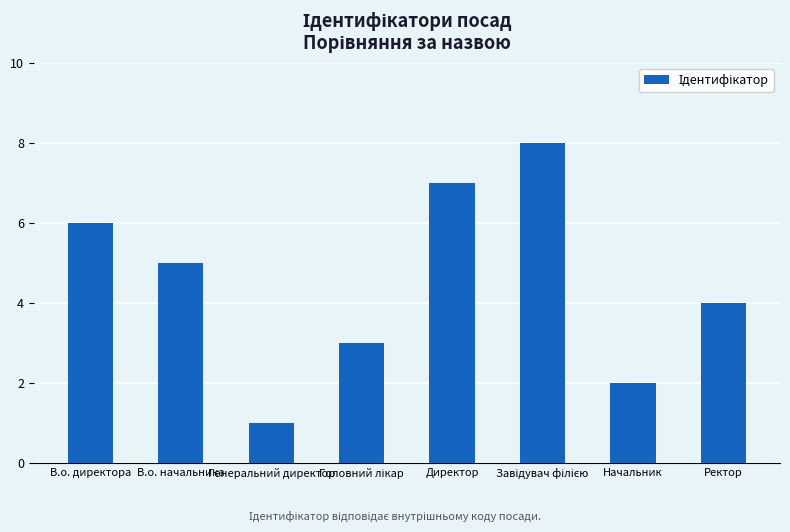

Are the bars horizontal?

No